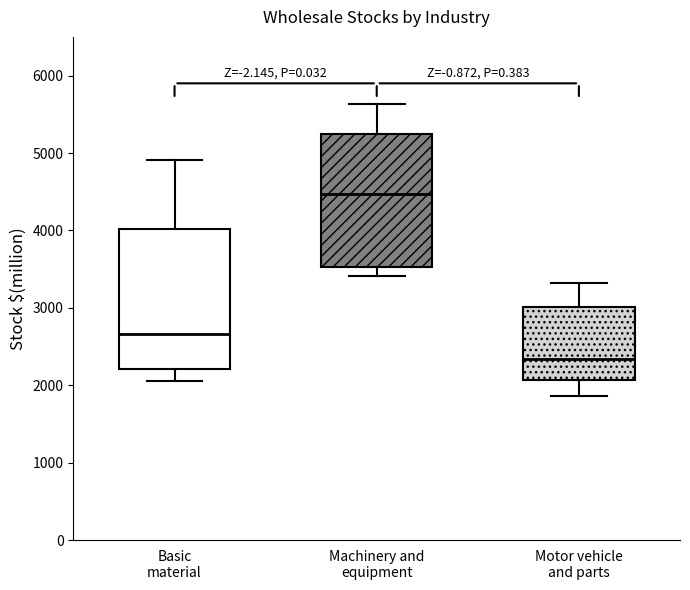

Which box's median line is the highest?

Machinery and equipment